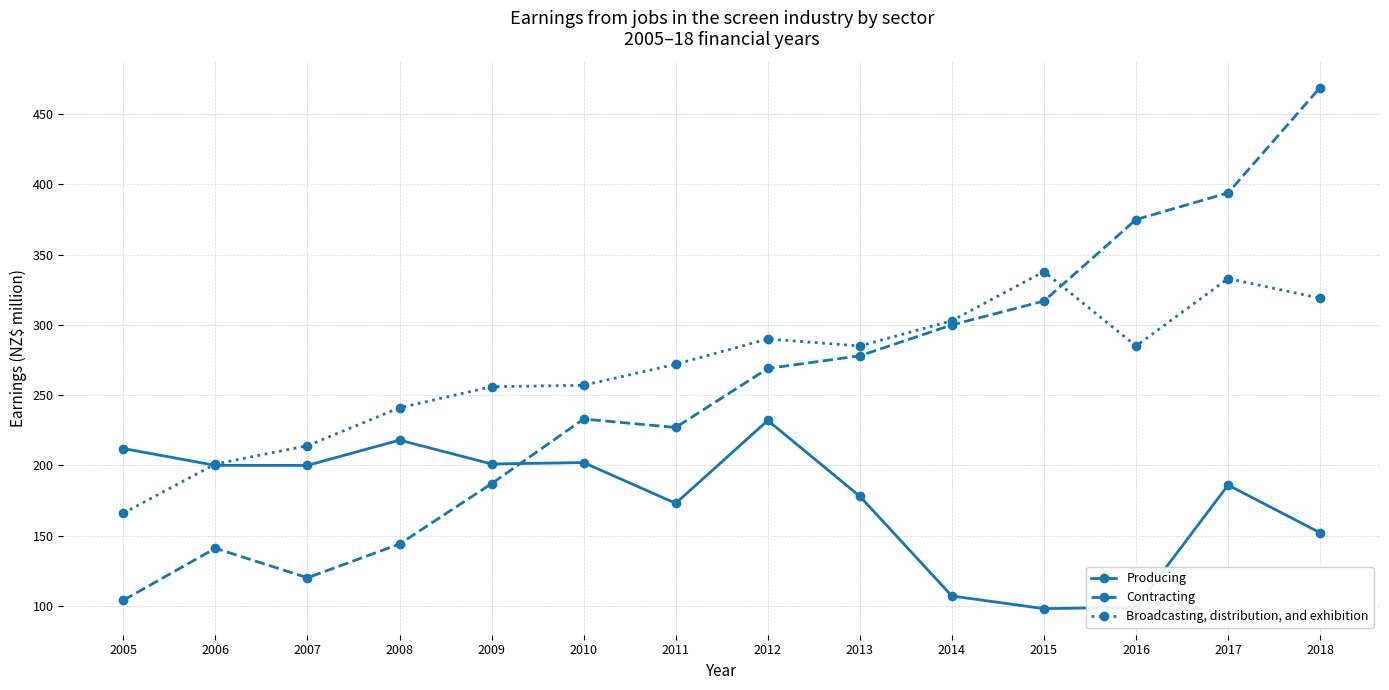

After their last crossing, which series has the higher values: Contracting or Producing?

Contracting